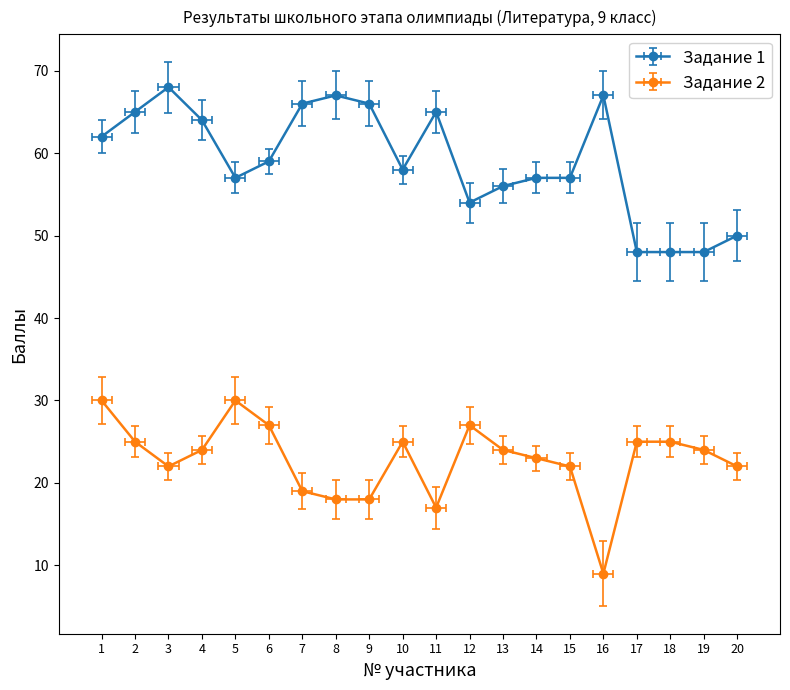

Which label corresponds to the smallest value in the chart?

16